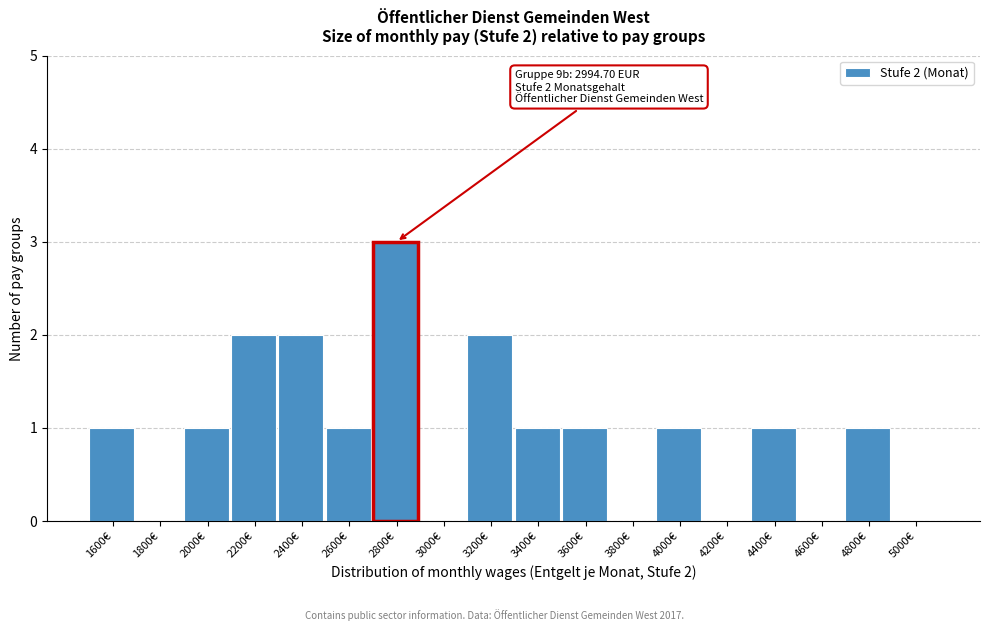

Reading right to left, transcribe all the data shown in this chart.

5000€=0	4800€=1	4600€=0	4400€=1	4200€=0	4000€=1	3800€=0	3600€=1	3400€=1	3200€=2	3000€=0	2800€=3	2600€=1	2400€=2	2200€=2	2000€=1	1800€=0	1600€=1